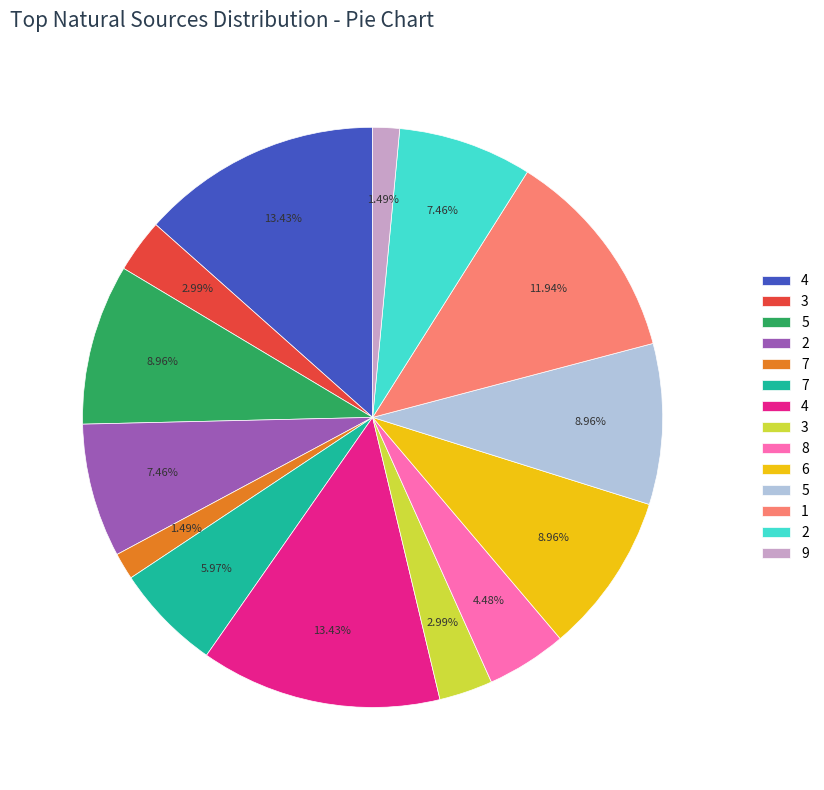

Is there a majority slice in this chart?

No